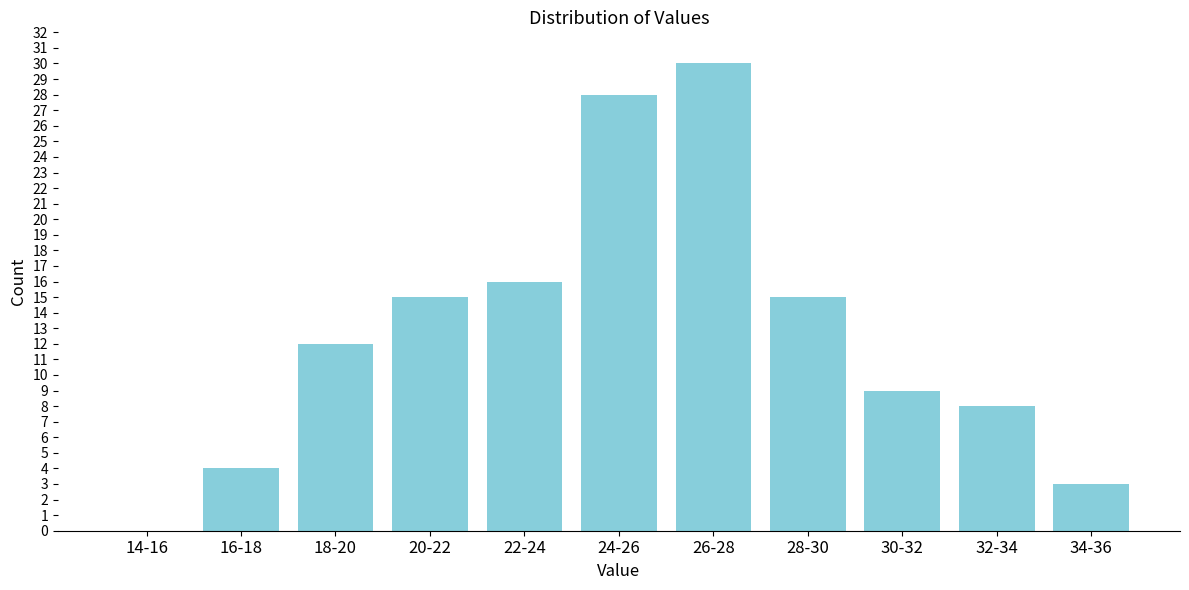

Reading left to right, transcribe all the data shown in this chart.

14-16=0	16-18=4	18-20=12	20-22=15	22-24=16	24-26=28	26-28=30	28-30=15	30-32=9	32-34=8	34-36=3